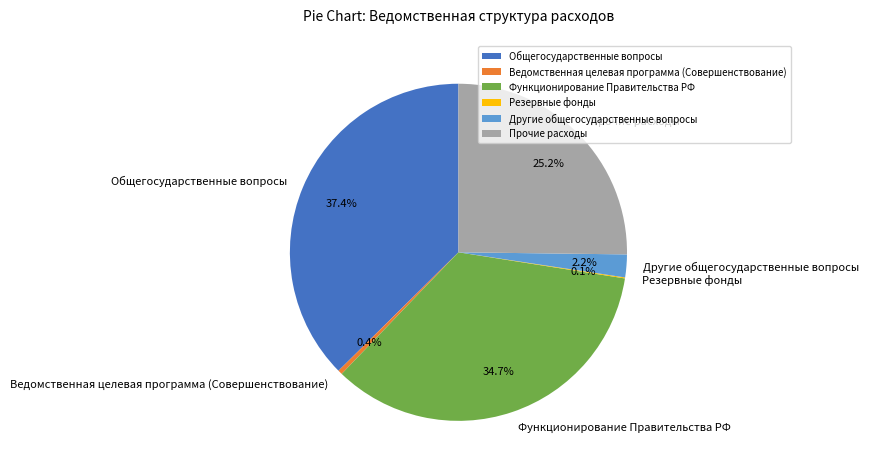

What portion of the pie excludes Прочие расходы?

74.8%